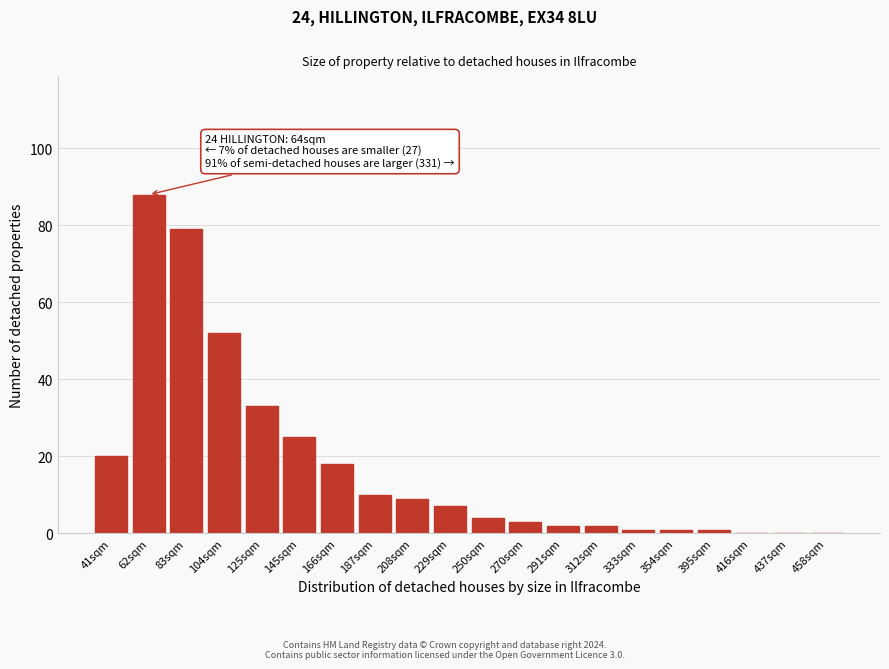

Reading left to right, transcribe all the data shown in this chart.

41sqm=20	62sqm=88	83sqm=79	104sqm=52	125sqm=33	145sqm=25	166sqm=18	187sqm=10	208sqm=9	229sqm=7	250sqm=4	270sqm=3	291sqm=2	312sqm=2	333sqm=1	354sqm=1	395sqm=1	416sqm=0	437sqm=0	458sqm=0